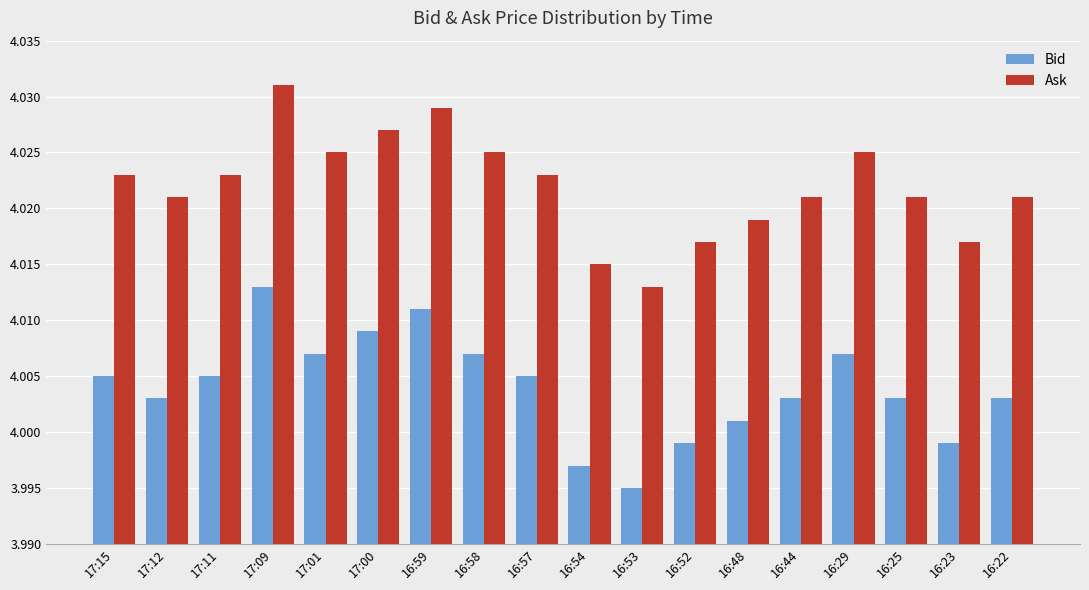

Which category has the lowest value in the Ask series?

16:53